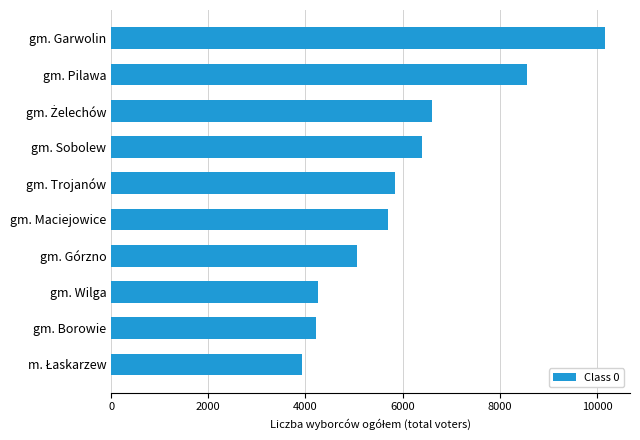

How many bars are there in total?

10